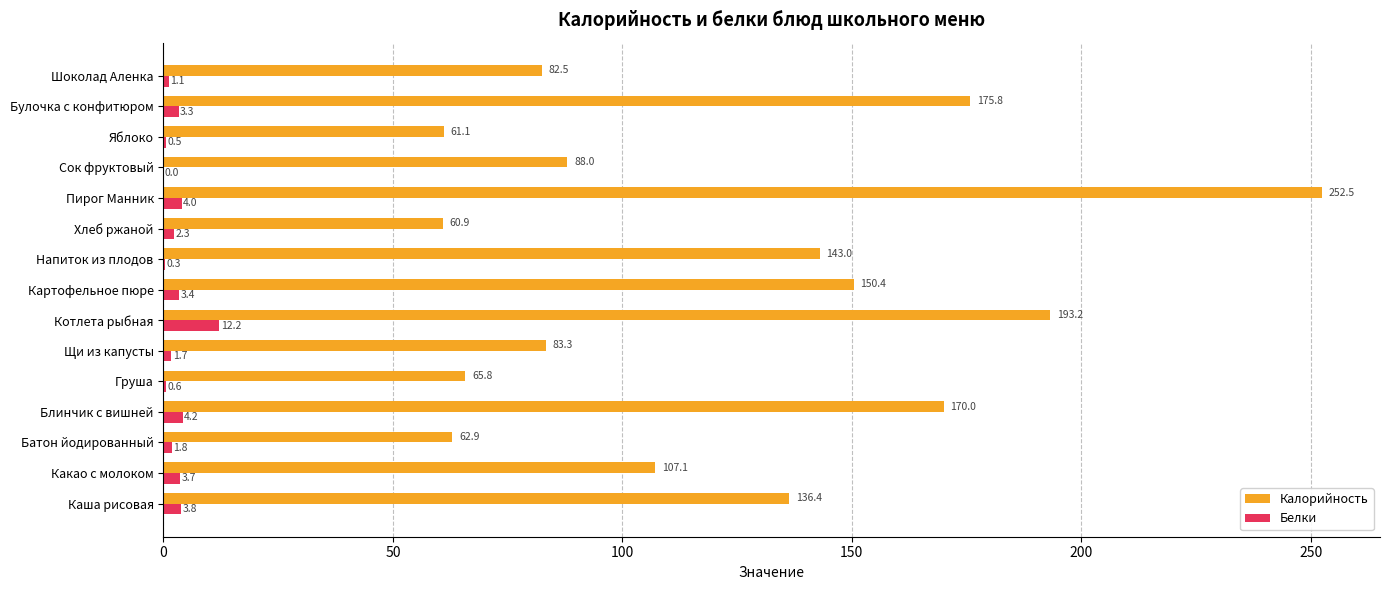

What is the maximum value for Белки?

12.2